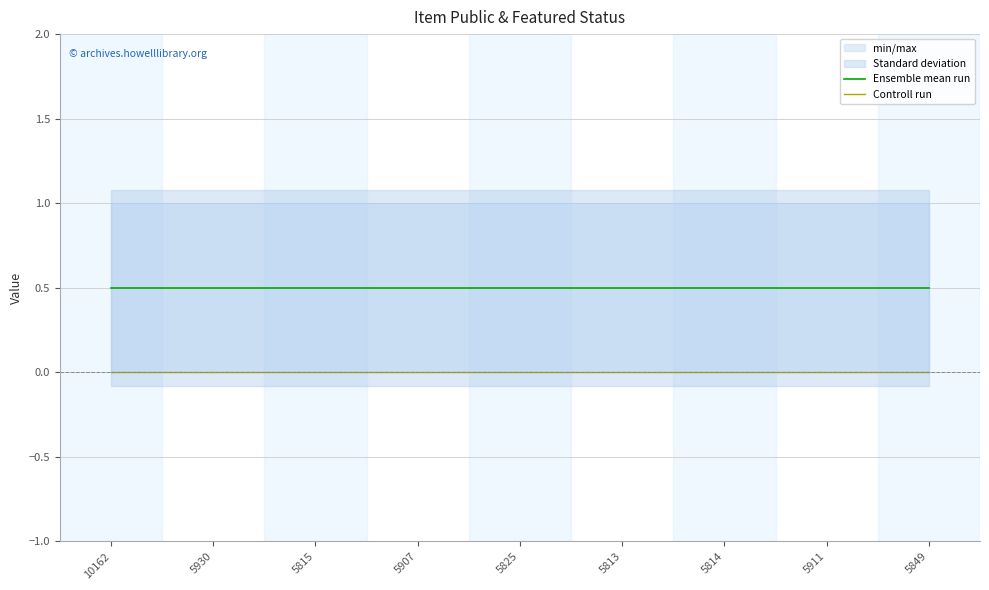

Between 5930 and 10162, which is larger?

5930